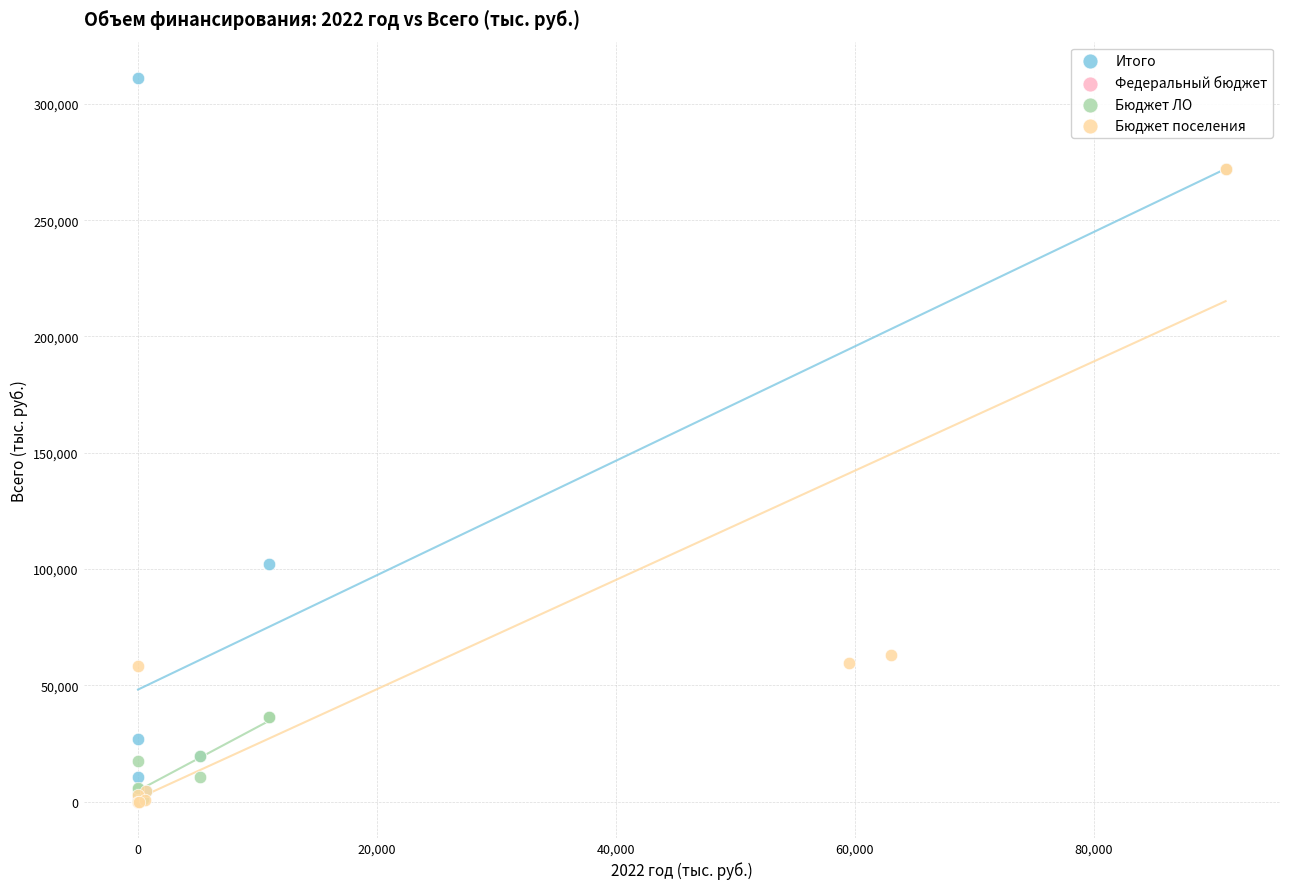

What are all the series names shown in the legend?

Итого, Федеральный бюджет, Бюджет ЛО, Бюджет поселения